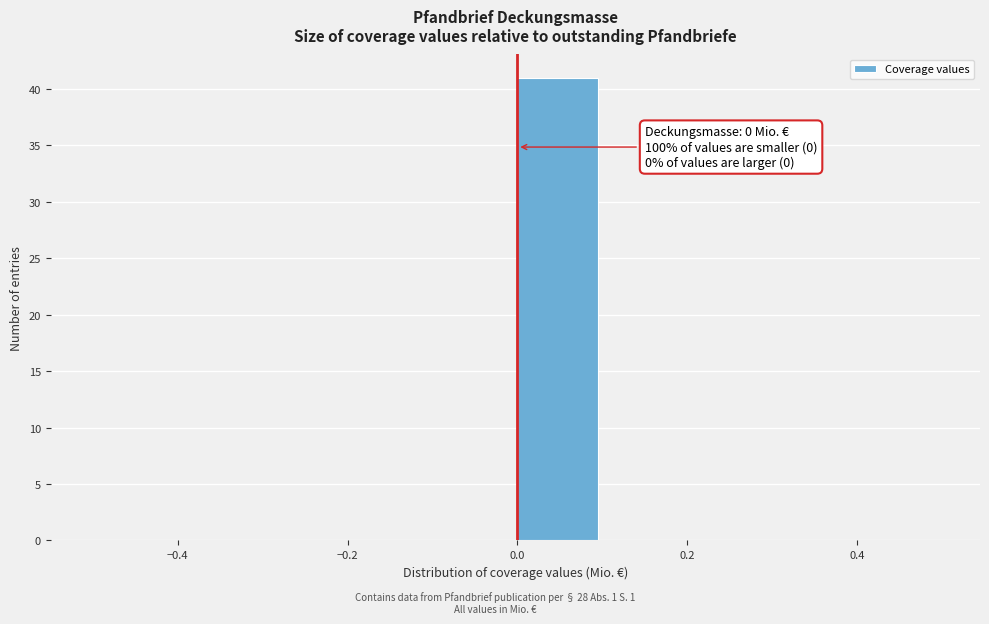

Over which range of the x-axis is the bar tallest?

0.0 to 0.1